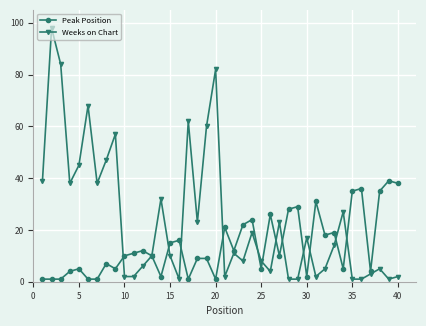

Rank the series by their maximum value, from lowest to highest.

Peak Position, Weeks on Chart